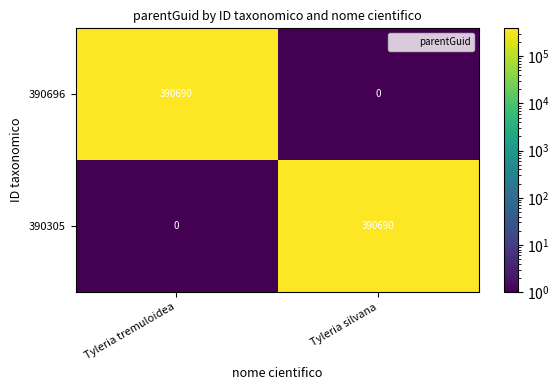

What is the spread (max minus min) of values at Tyleria silvana?

390690